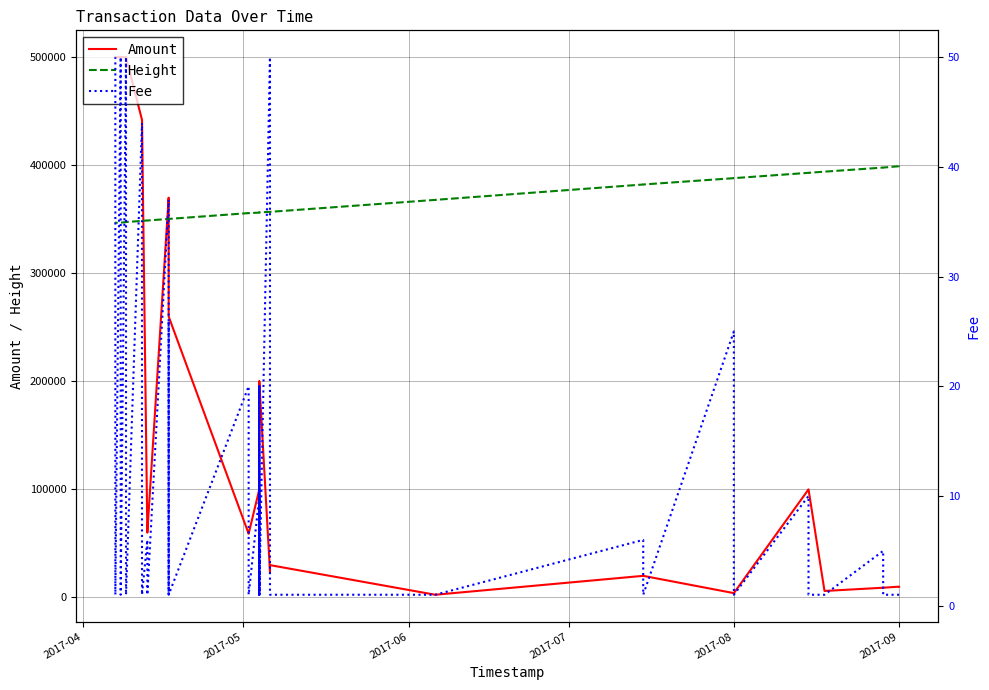

Which series has the widest spread of values?

Amount